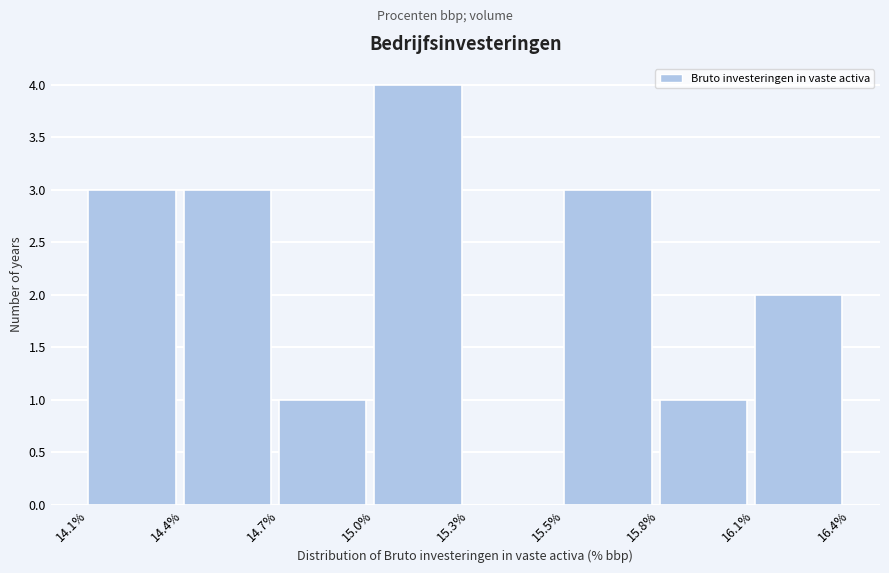

Reading left to right, list all the values displayed in this chart.

14.1%=3	14.4%=3	14.7%=1	15.0%=4	15.3%=0	15.5%=3	15.8%=1	16.1%=2